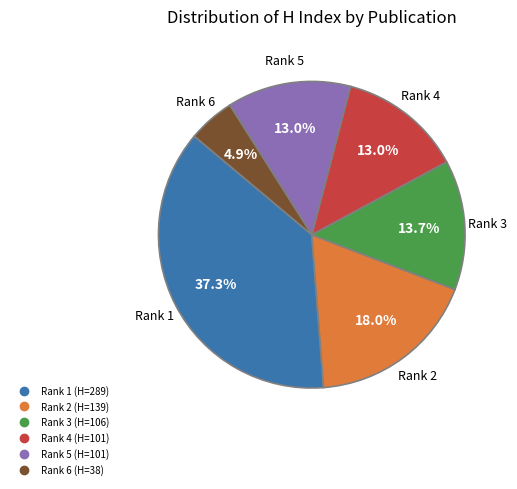

Is there any slice that represents more than half of the pie?

No